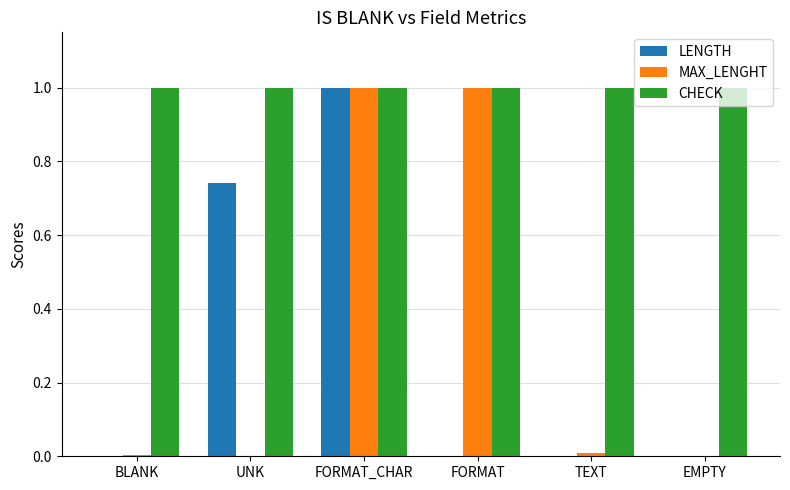

The value of LENGTH at FORMAT_CHAR is 1.0. True or false?

True